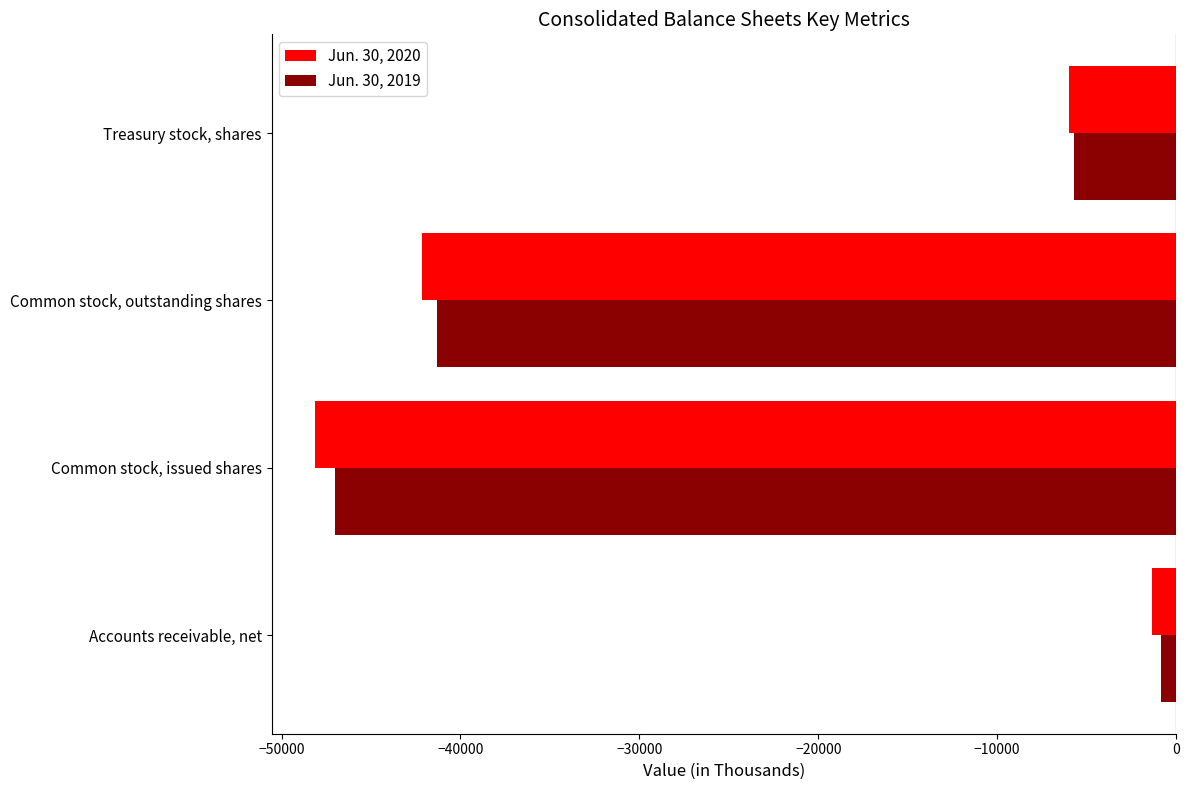

How many categories are shown in the chart?

4